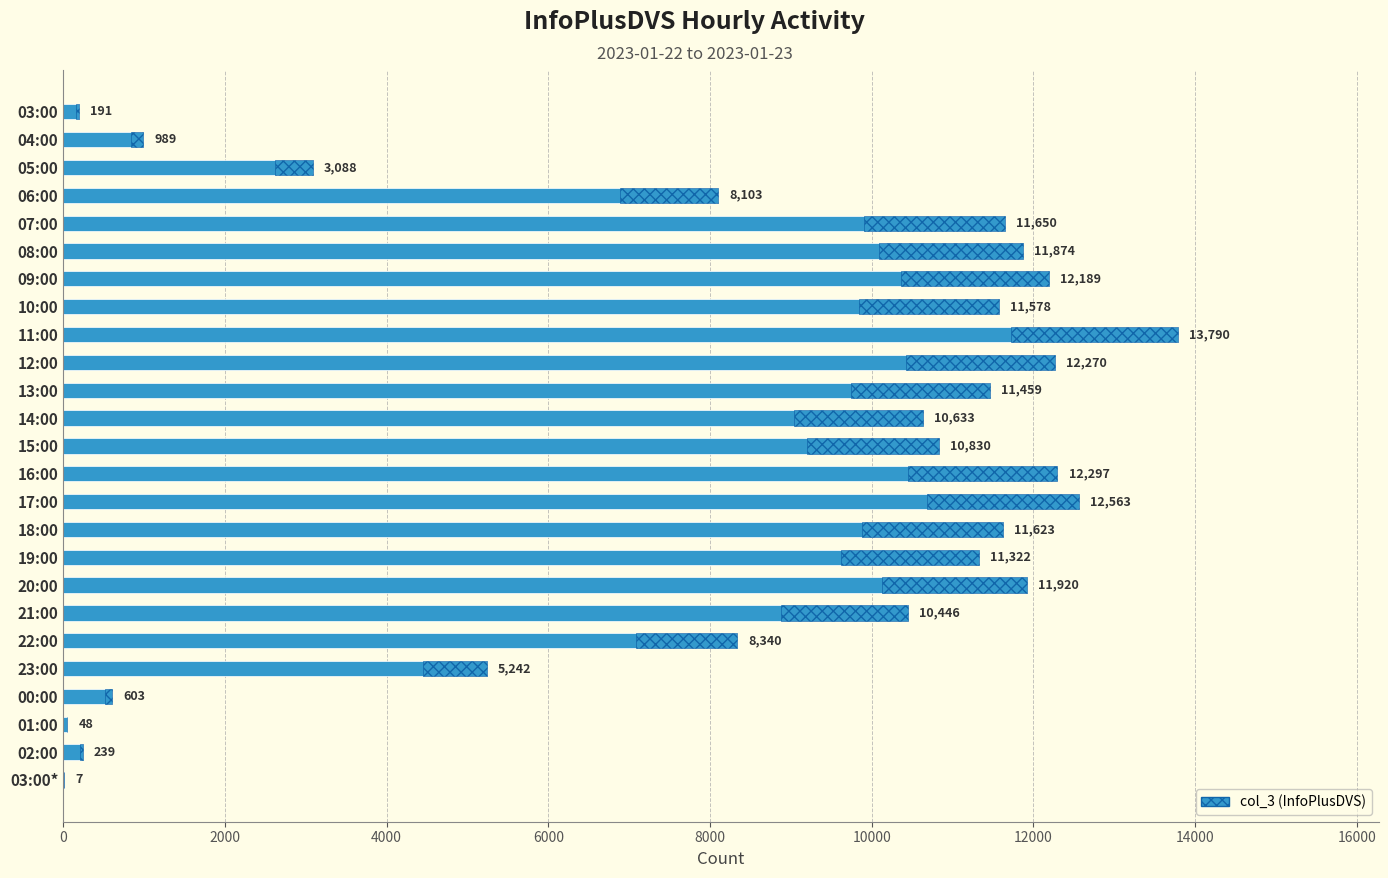

Which has a higher value, 08:00 or 03:00?

08:00